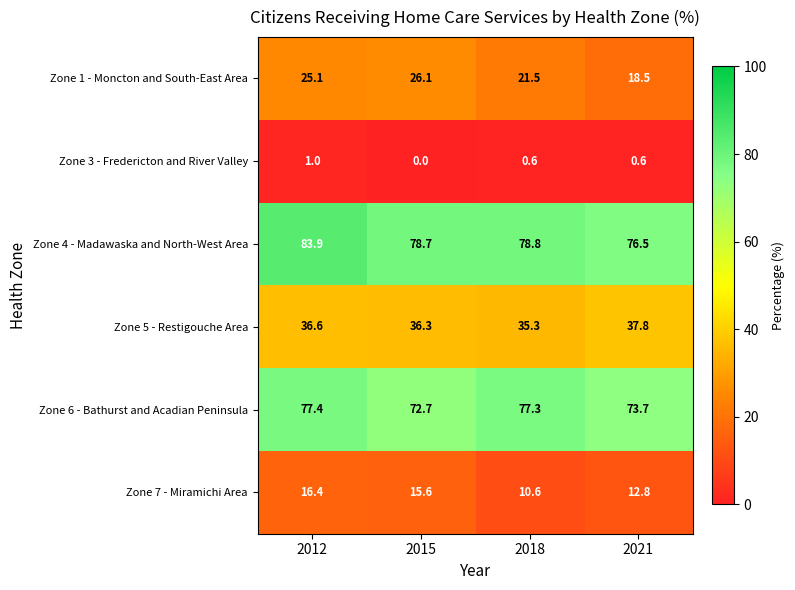

Which category has the lowest value in the Zone 4 - Madawaska and North-West Area series?

2021